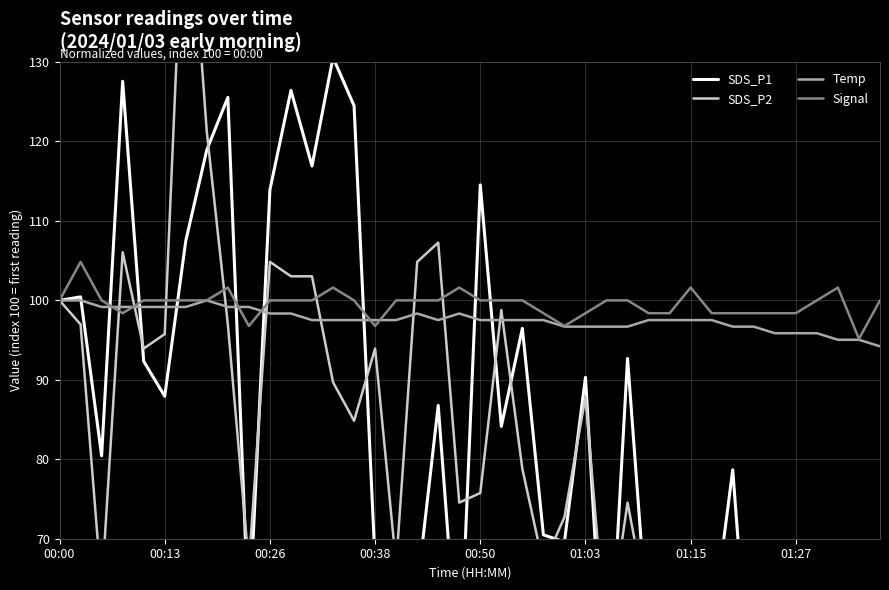

How many lines are shown in the chart?

4